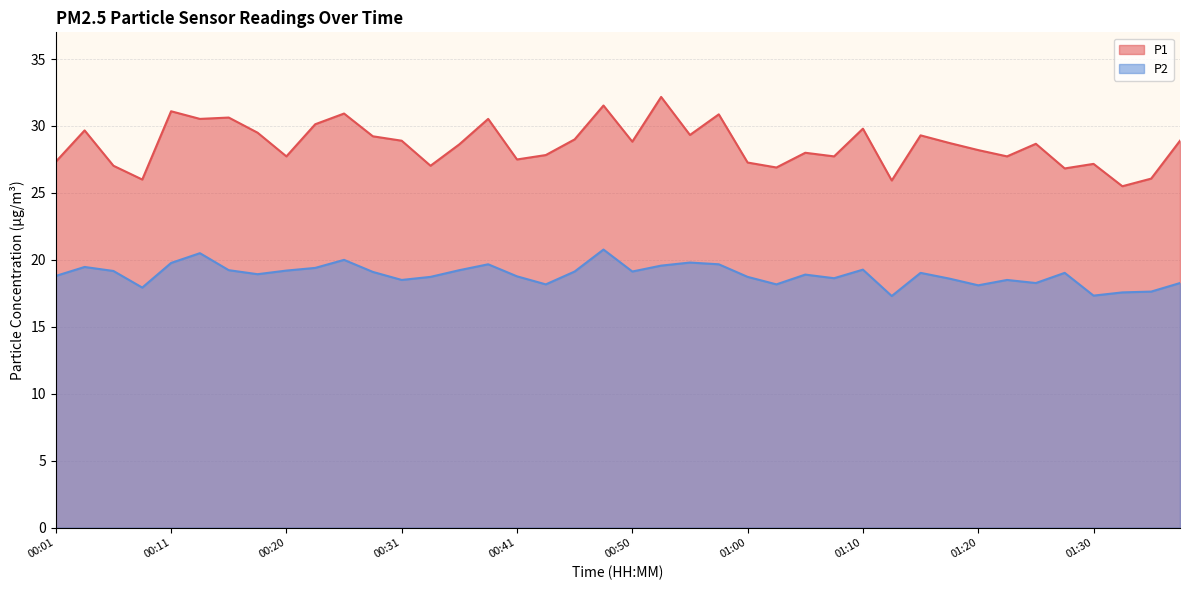

What is the sum of all P1 values?

1144.7